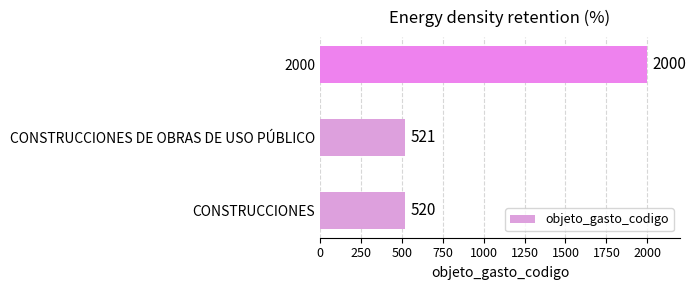

How many data points does each series have?

3